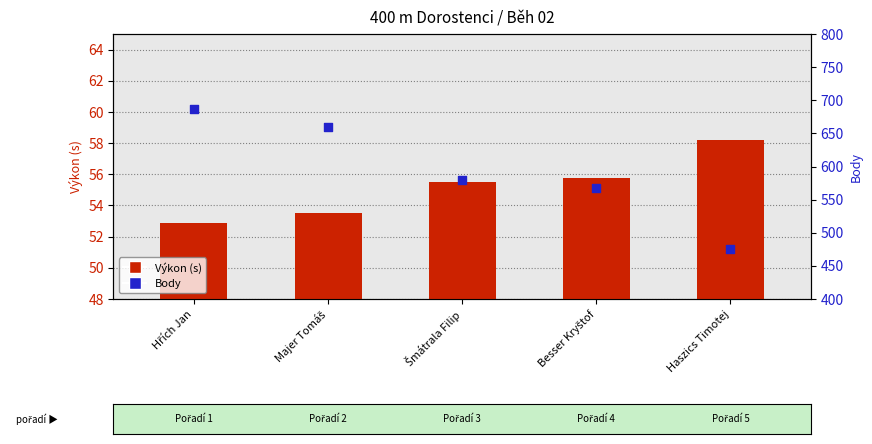

What are all the series names shown in the legend?

Výkon (s), Body